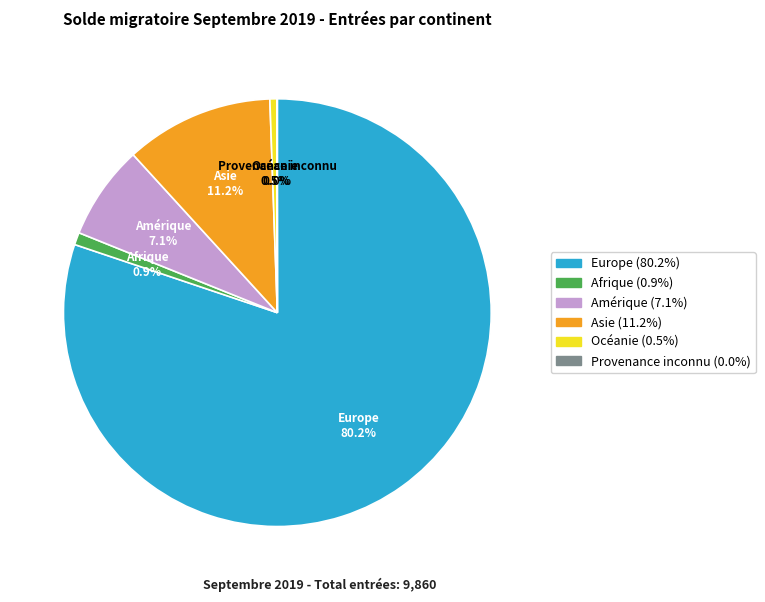

What percentage is NOT represented by Afrique?

99.1%